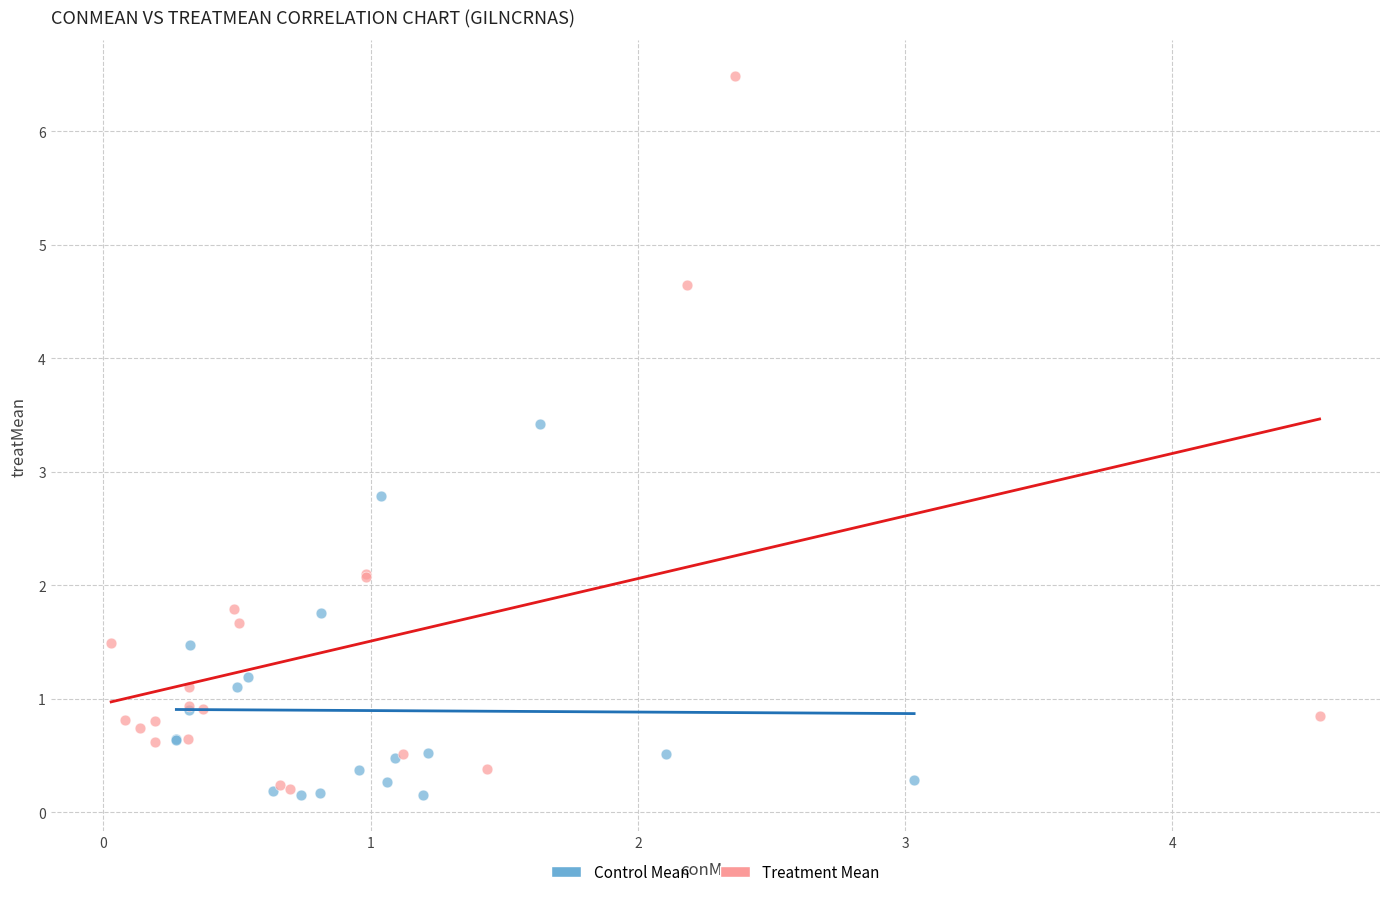

Which series contains the highest Y value?

Treatment Mean